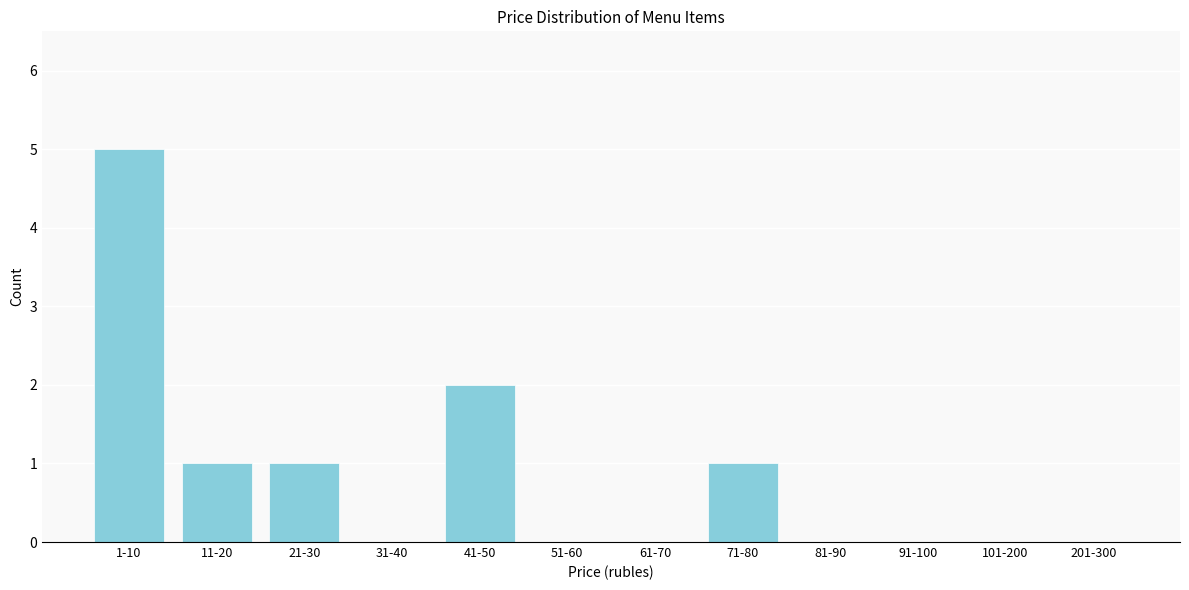

Reading right to left, what are all the values shown in this chart?

201-300=0	101-200=0	91-100=0	81-90=0	71-80=1	61-70=0	51-60=0	41-50=2	31-40=0	21-30=1	11-20=1	1-10=5